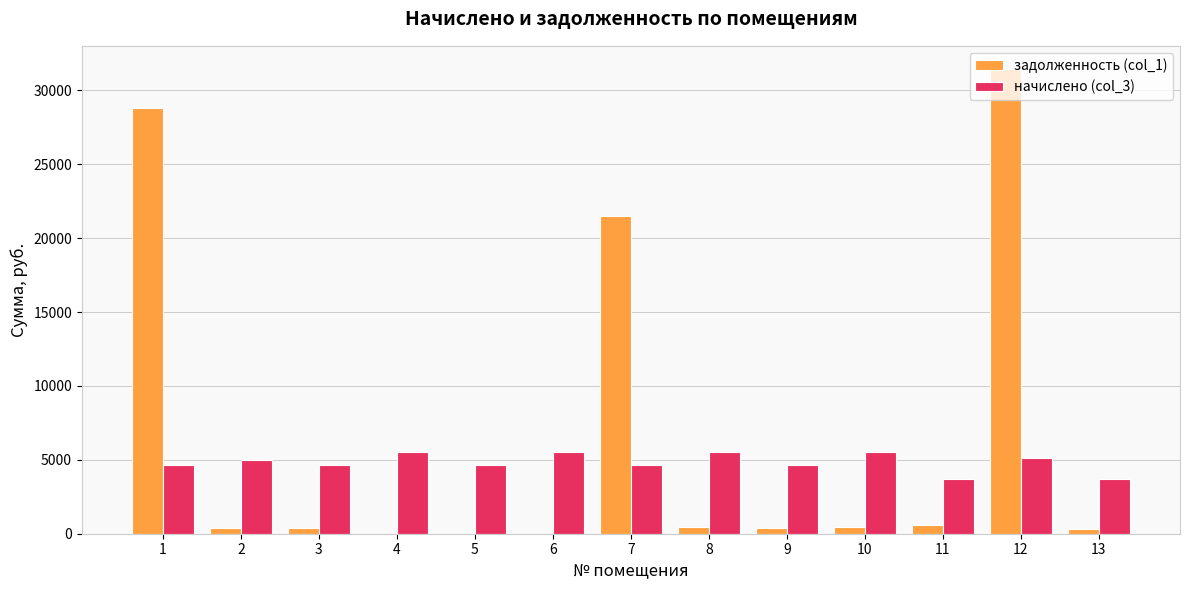

What is the maximum value shown in the chart?

31447.4